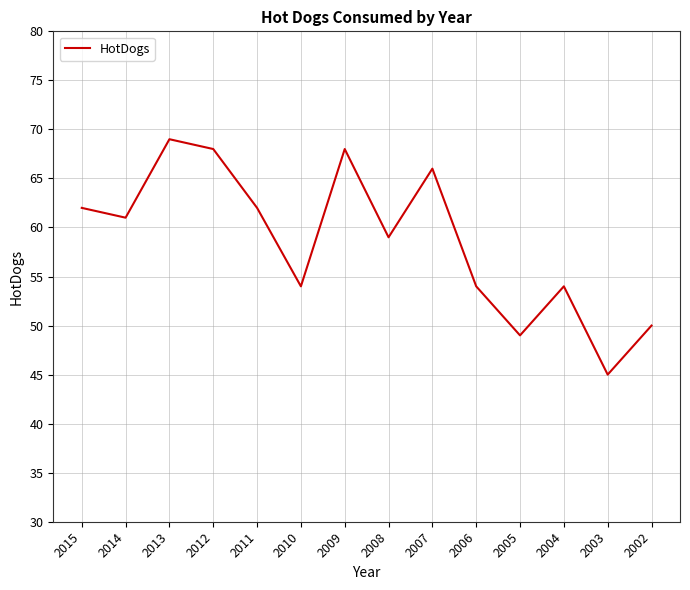

What is the smallest value displayed?

45